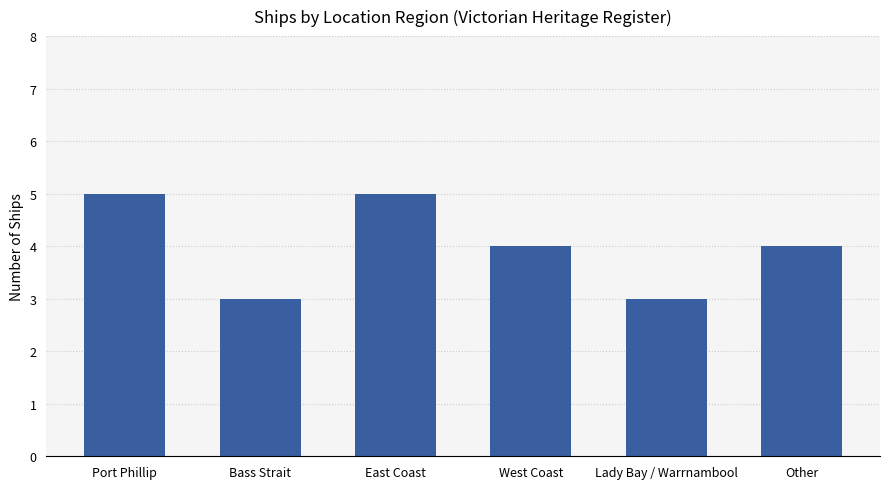

Approximately how many times larger is the value at West Coast compared to Lady Bay / Warrnambool?

1.3